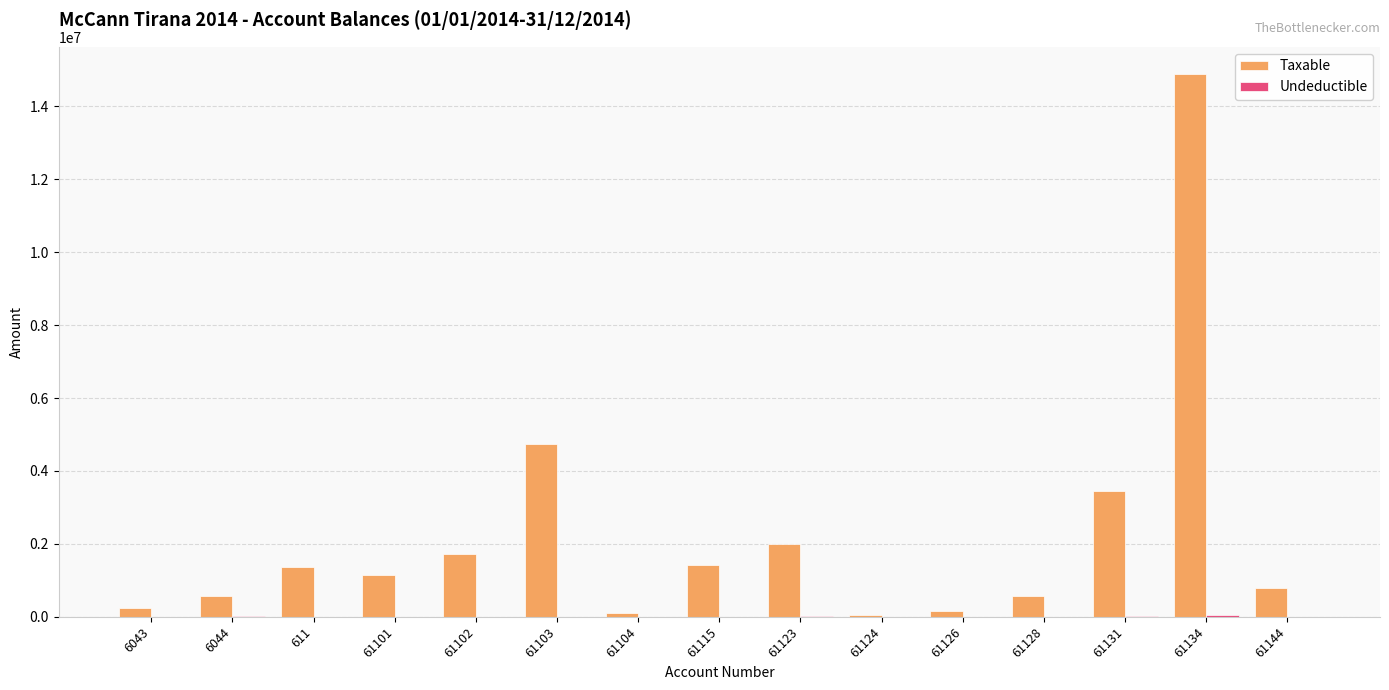

How many values in the Taxable series exceed 1149043?

8